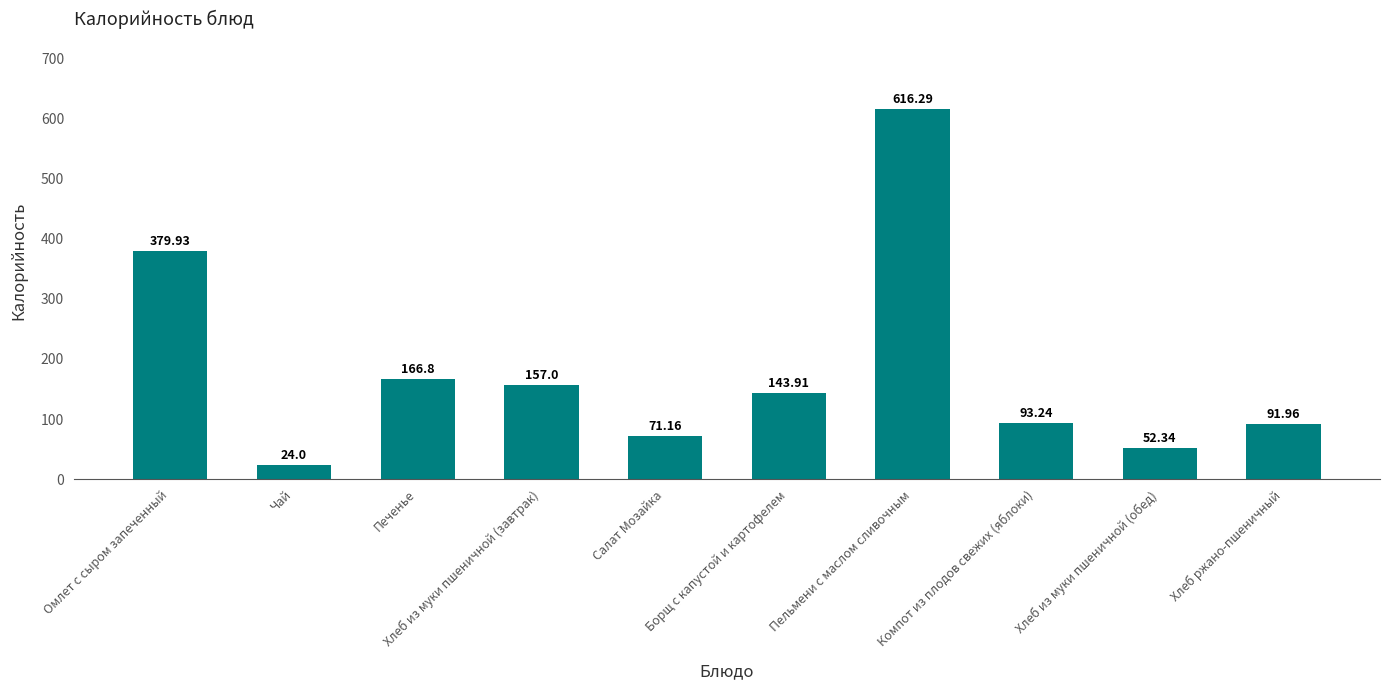

What is the ratio of the value at Салат Мозайка to the value at Пельмени с маслом сливочным?

0.1